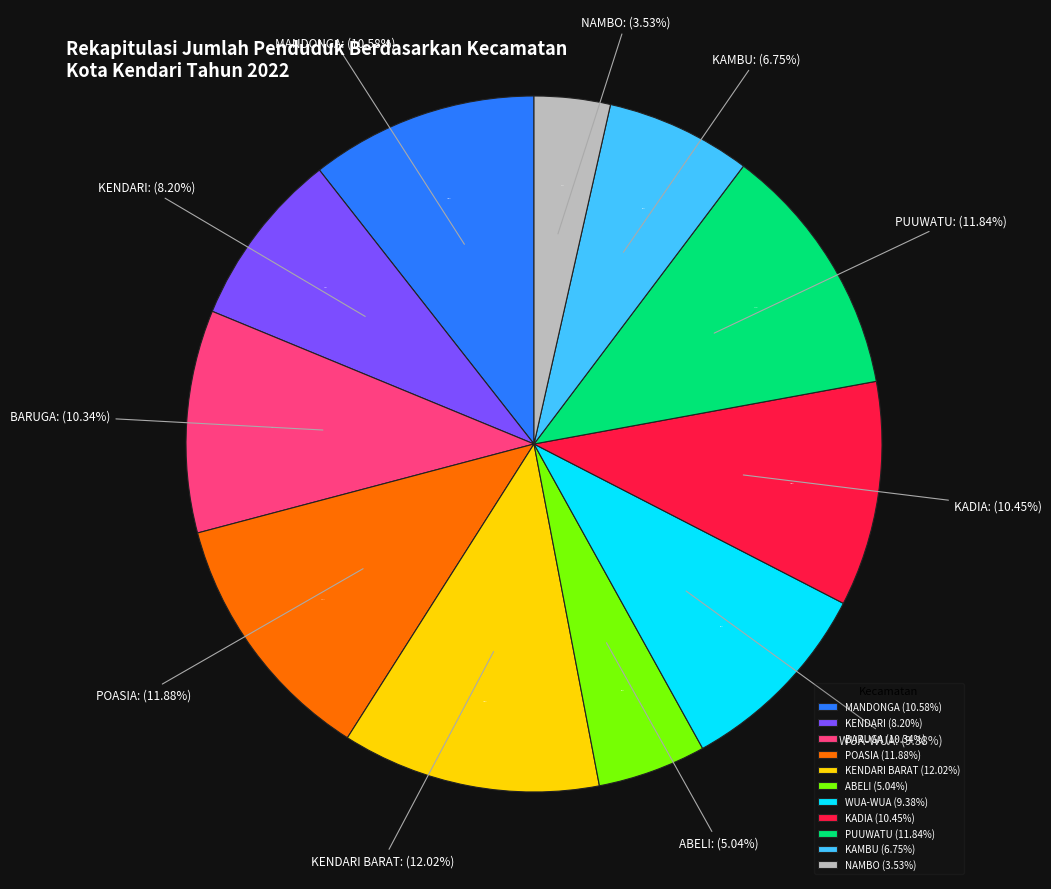

To the nearest percent, what is the difference between the largest and smallest slice percentages?

8%